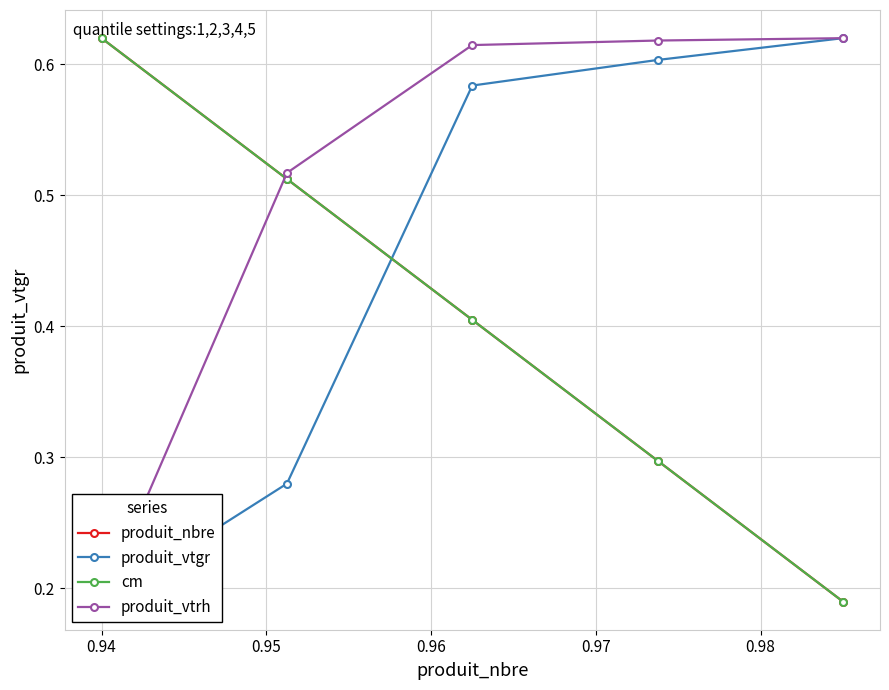

Does the chart display data point markers on the line(s)?

Yes